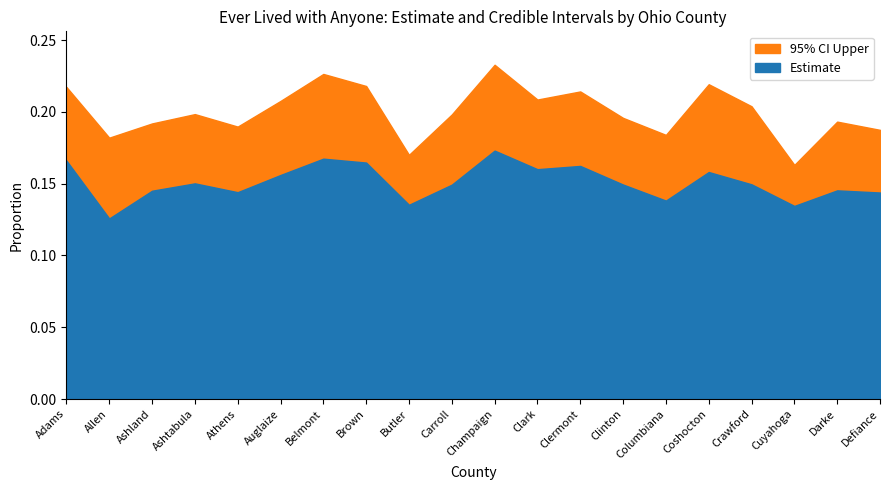

True or false: Estimate and 95% CI Lower intersect in this chart.

False